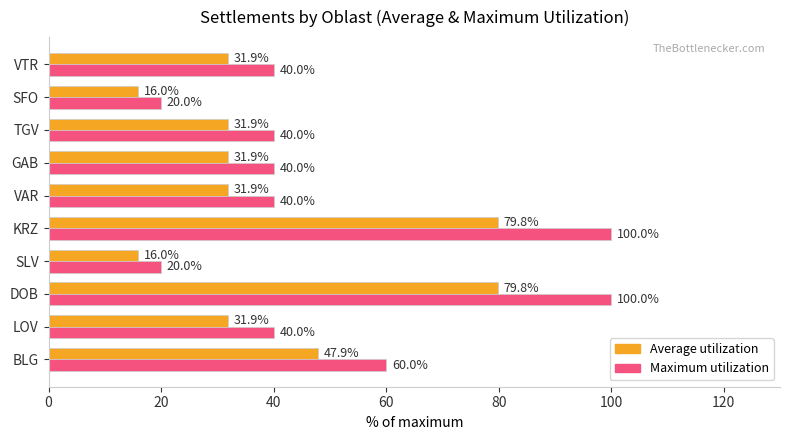

Is the value of Average utilization at VAR greater than the value of Maximum utilization at VAR?

No